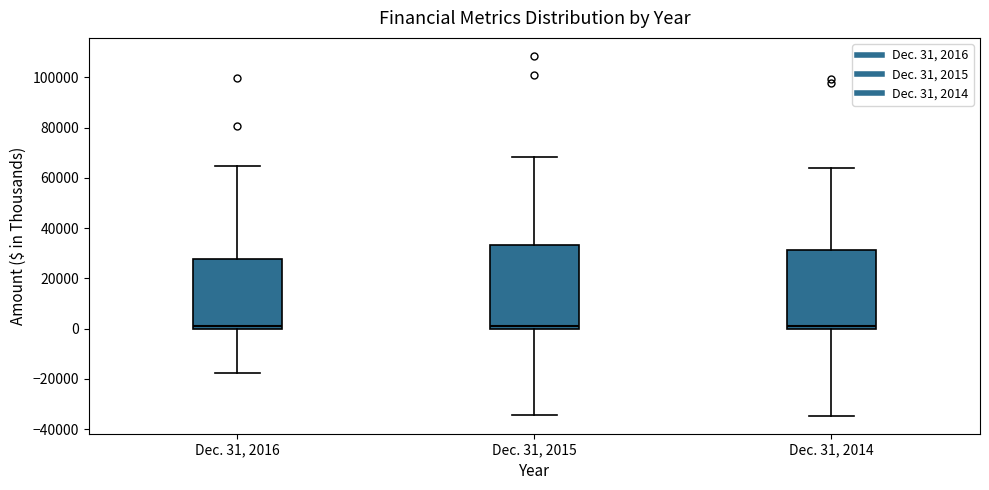

Where does the median line of the box for Dec. 31, 2016 sit on the y-axis? The values are not printed on the chart, so give them approximately, as read against the axis.

2000